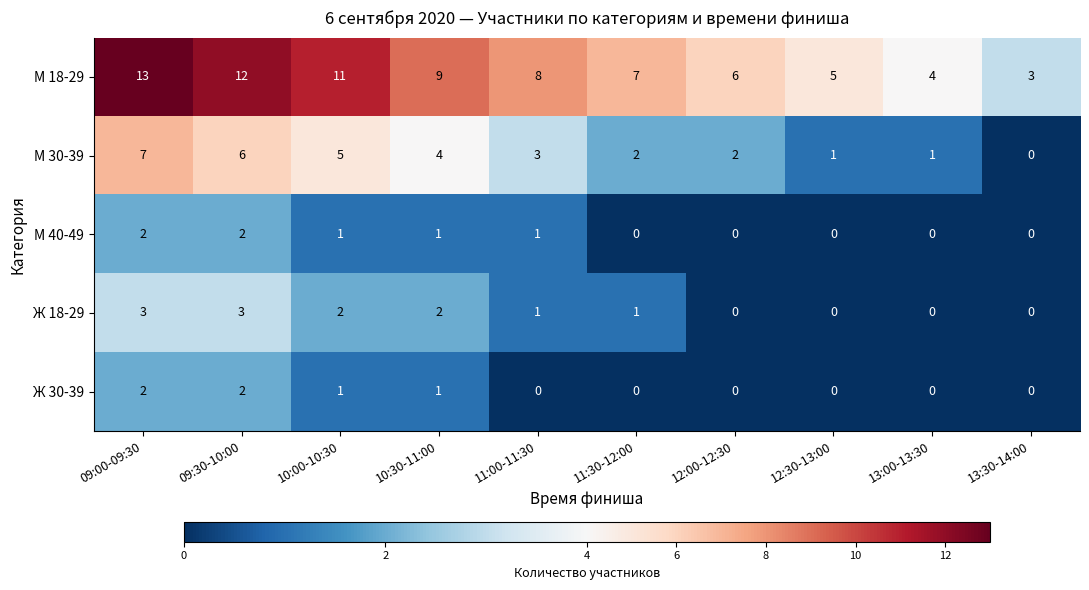

What is the sum of all М 18-29 values?

78